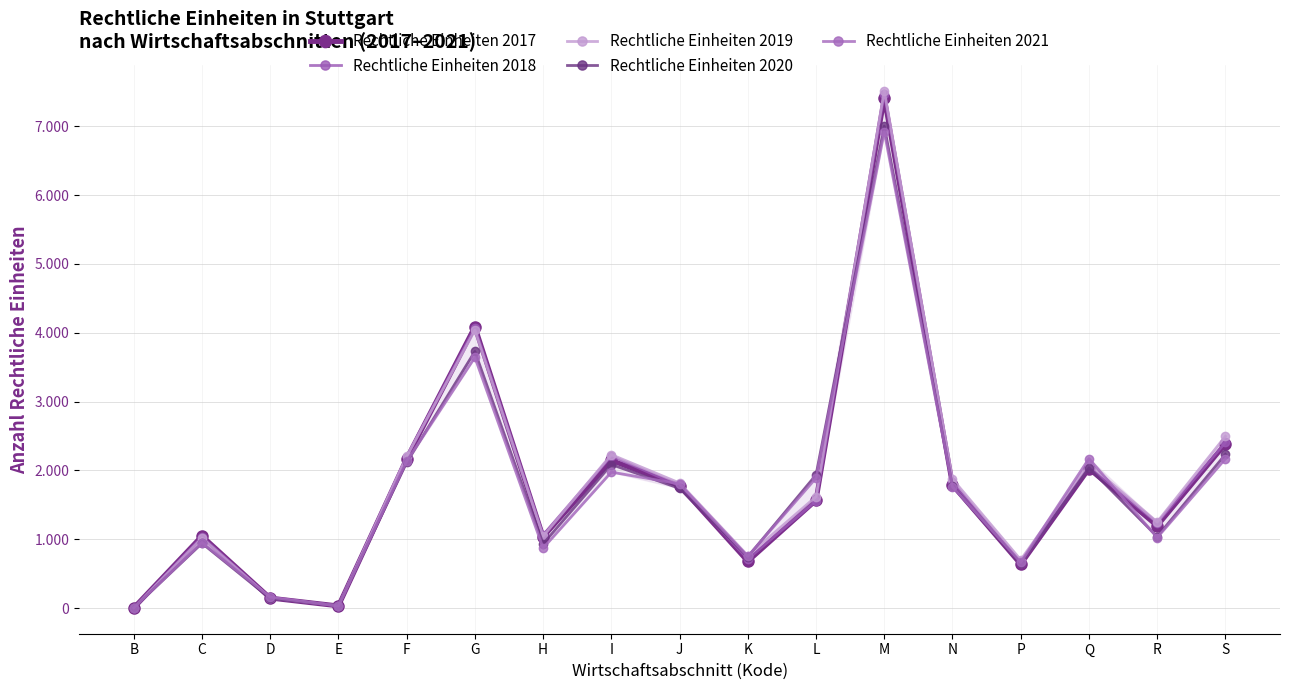

What is the label of the 9th point from the right?

J